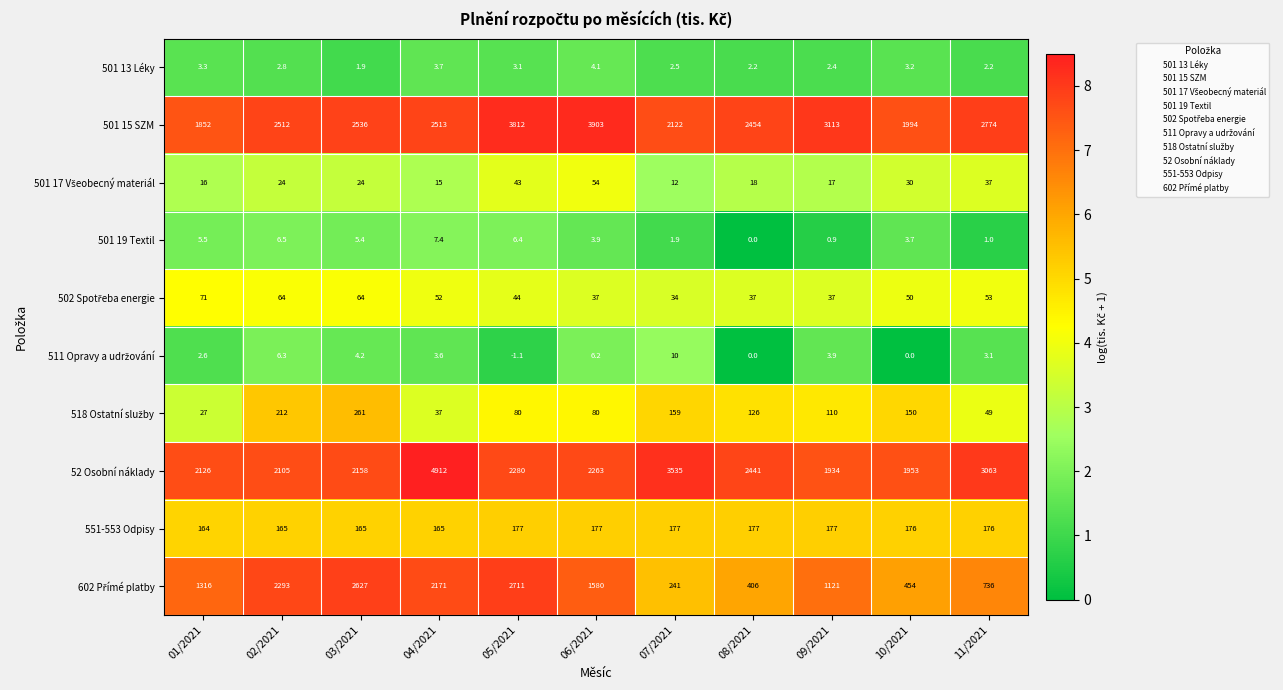

What is the difference between the highest and lowest values at 06/2021?

3899.1